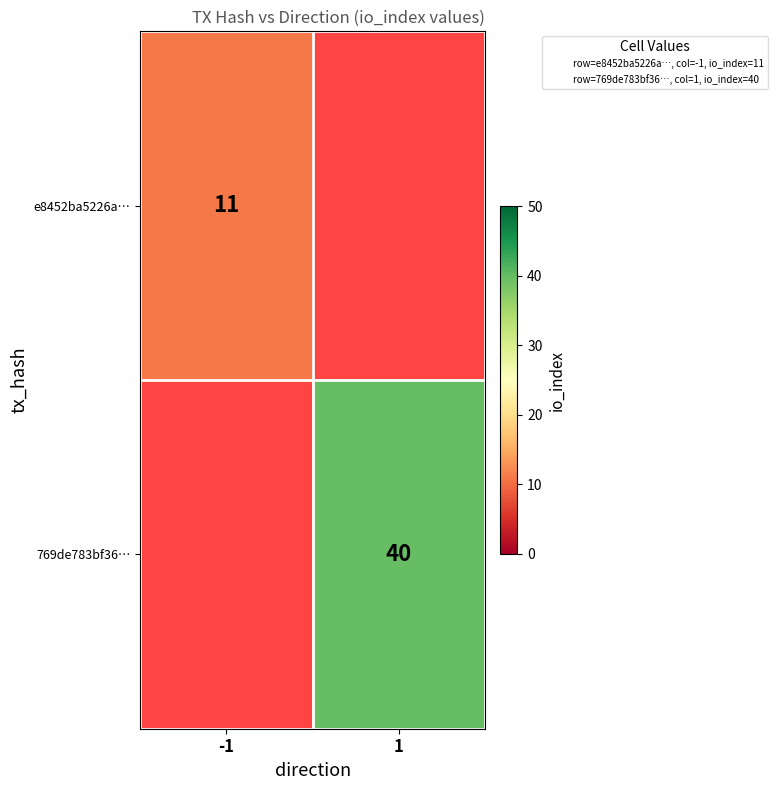

How many series are shown in this chart?

2